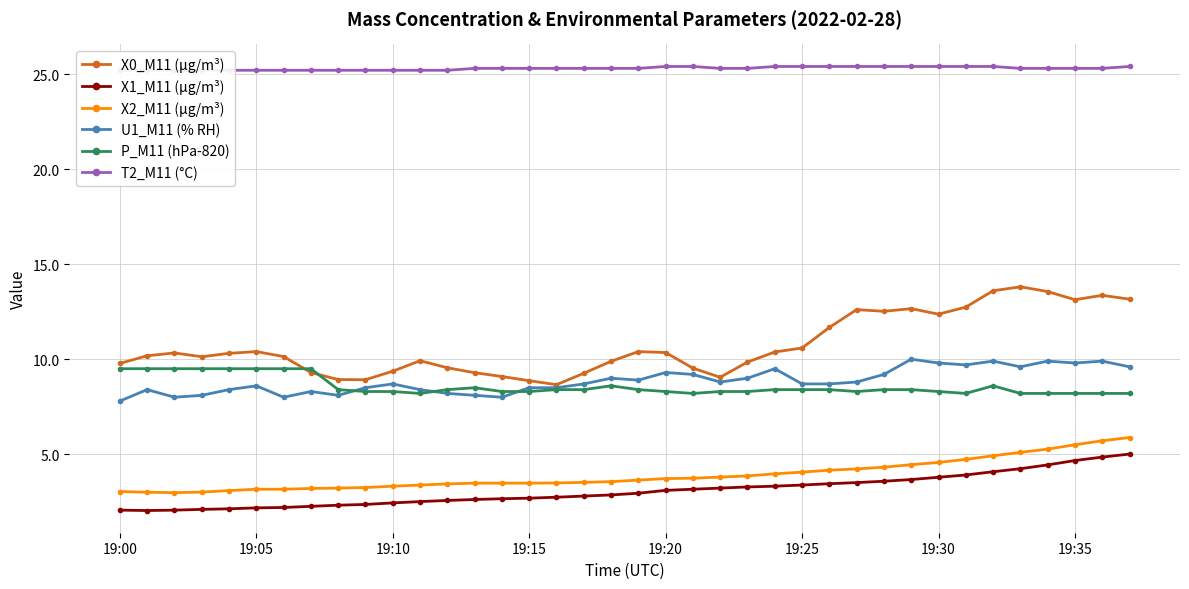

What is the value of the X2_M11 (μg/m³) point at the 1st from the left?

3.0